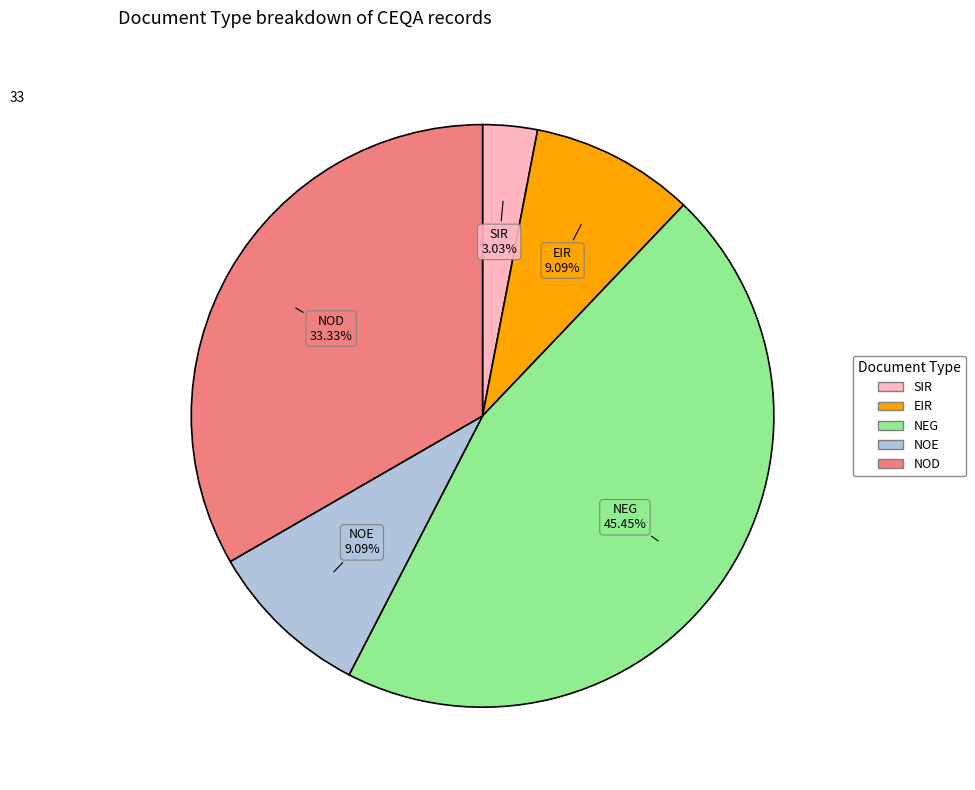

What percentage is the NOD slice, to the nearest percent?

33%